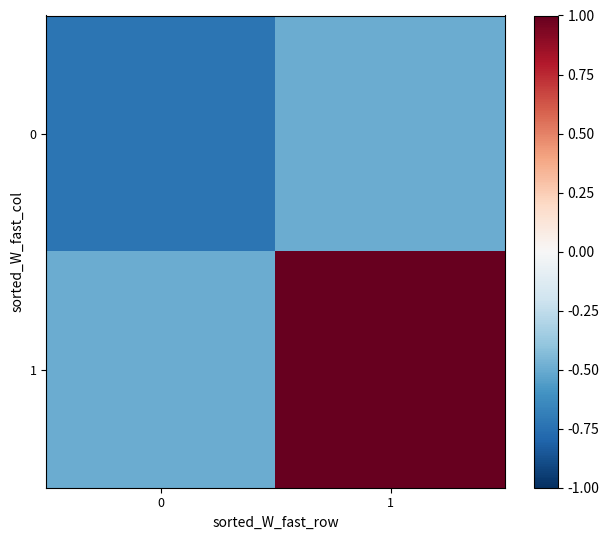

At how many categories does at least one series exceed 0?

1